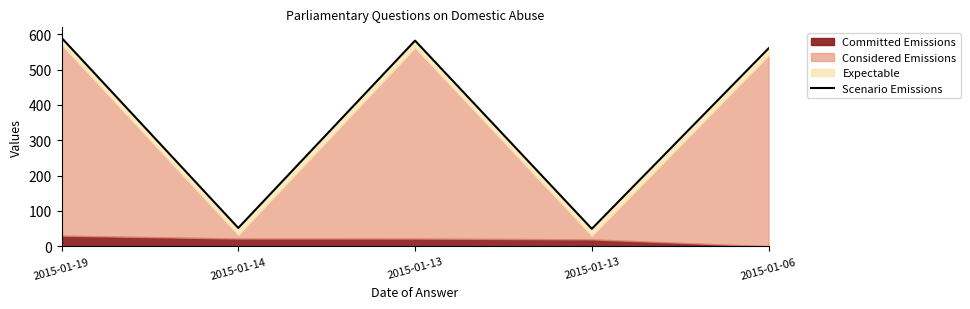

List the labels in order of value, largest first.

2015-01-19, 2015-01-13, 2015-01-06, 2015-01-14, 2015-01-13